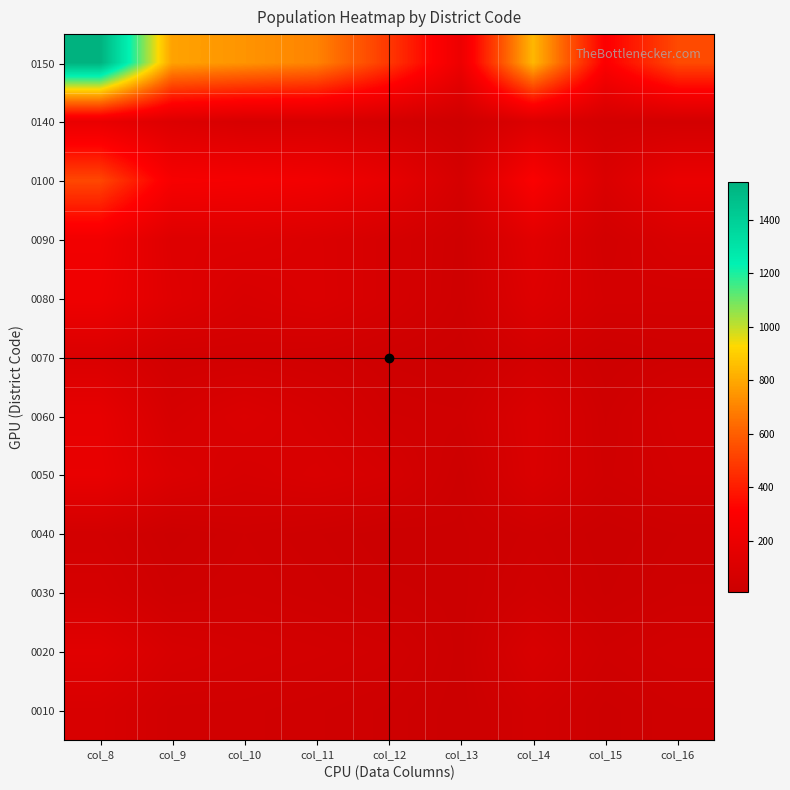

At how many categories does at least one series exceed 345?

7